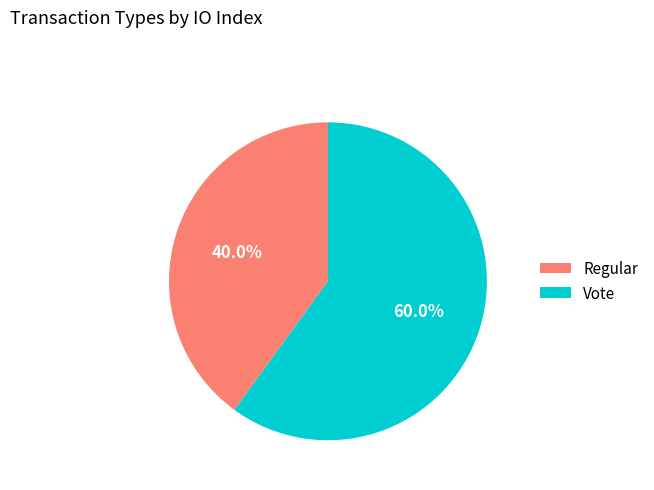

Which category has the smallest portion of the pie?

Regular